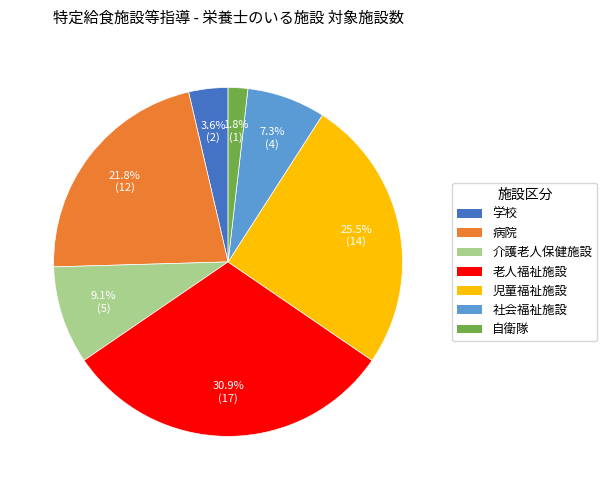

To the nearest percent, what is the difference between the 病院 and 学校 slice percentages?

18%